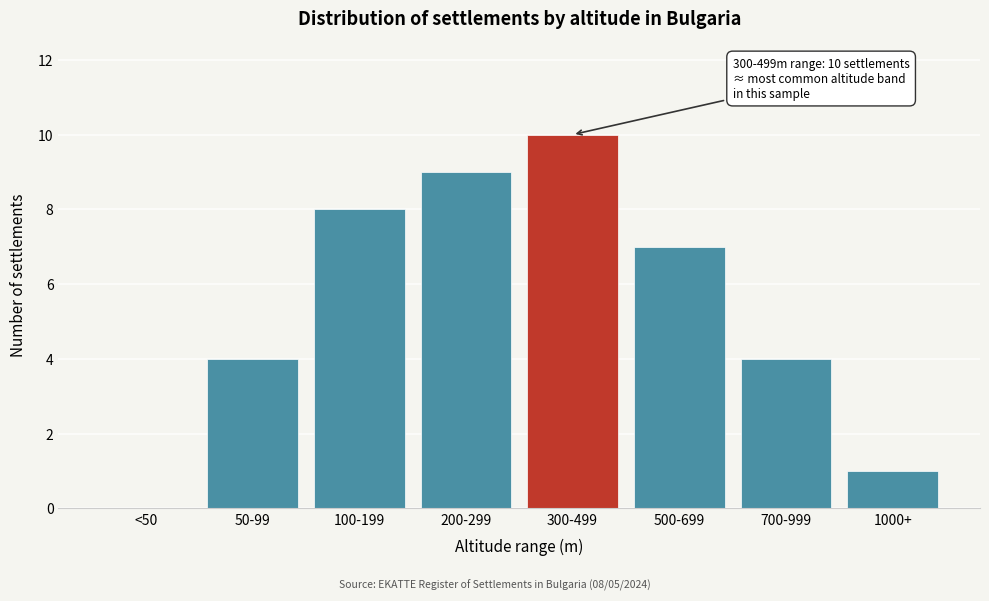

Reading left to right, what are all the values shown in this chart?

<50=0	50-99=4	100-199=8	200-299=9	300-499=10	500-699=7	700-999=4	1000+=1